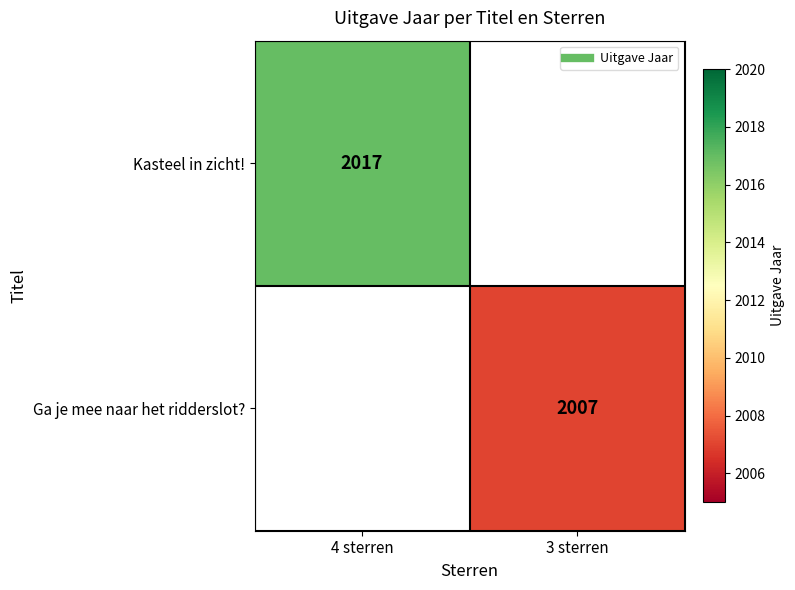

At which category does the chart reach its peak across all series?

4 sterren